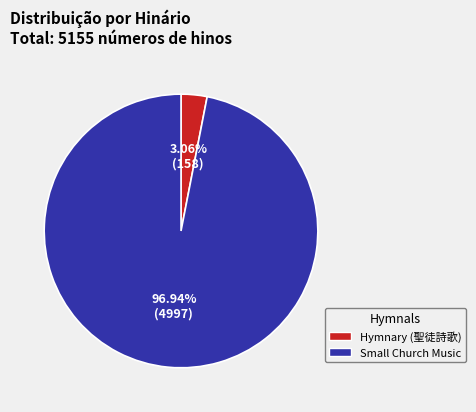

How many slices are in this pie chart?

2